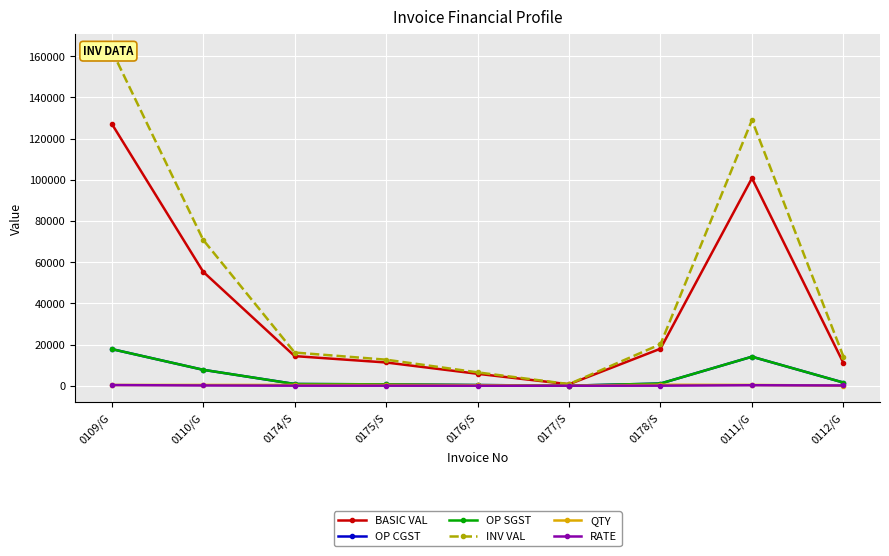

Where is the first local maximum for OP SGST?

0111/G